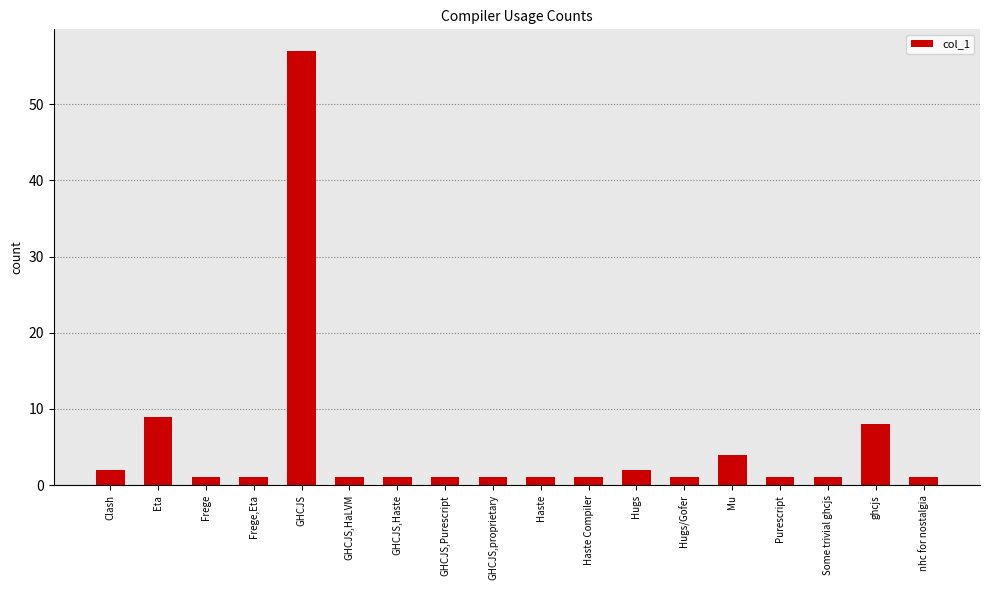

Does the chart contain stacked bars?

No